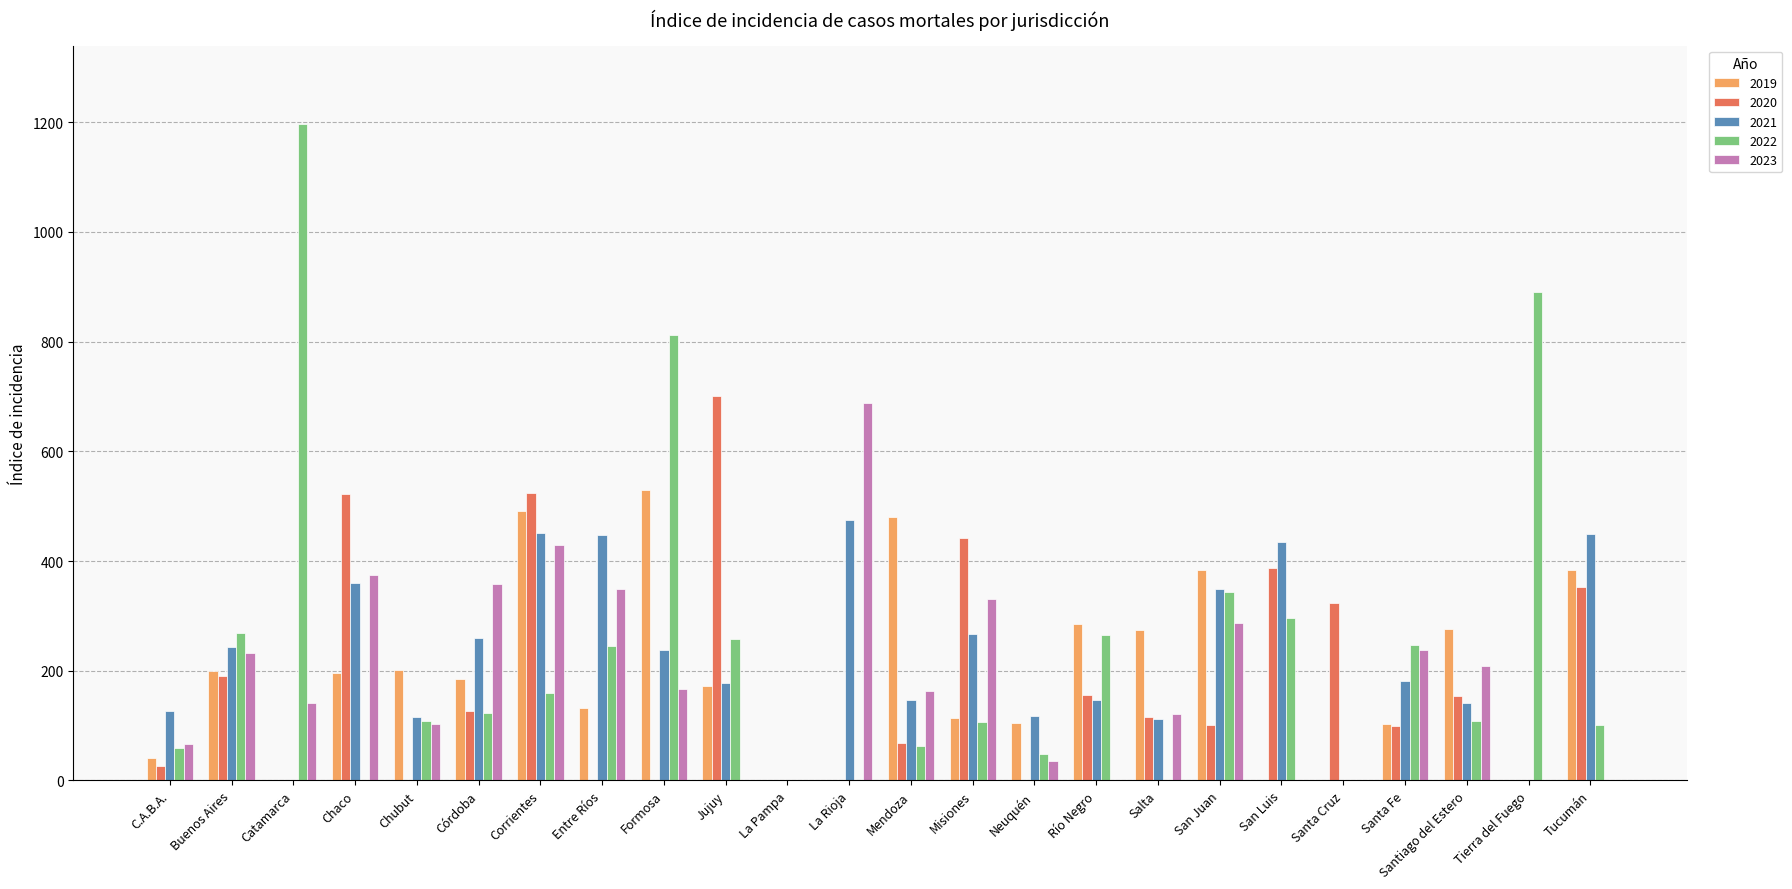

At which category does the chart reach its peak across all series?

Catamarca